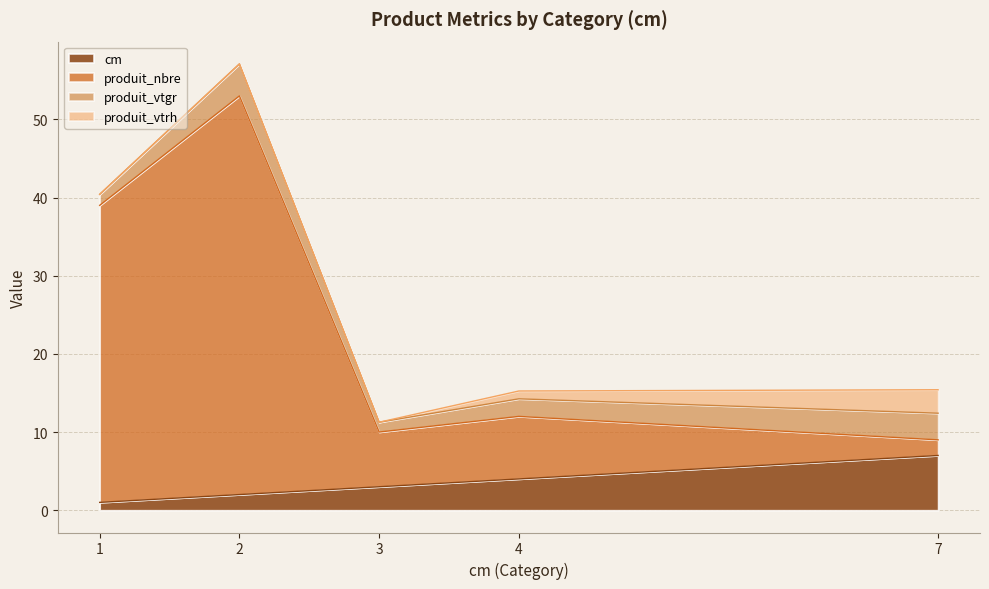

At which label does produit_nbre first exceed 12?

1